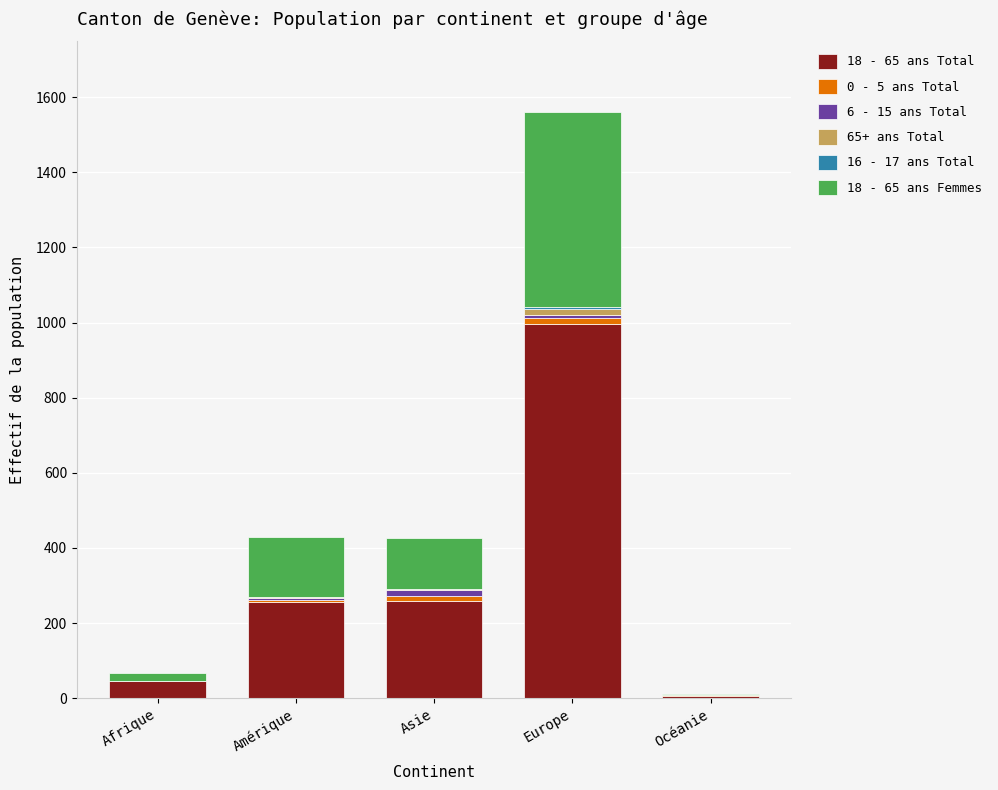

At which category is the sum across all series the highest?

Europe